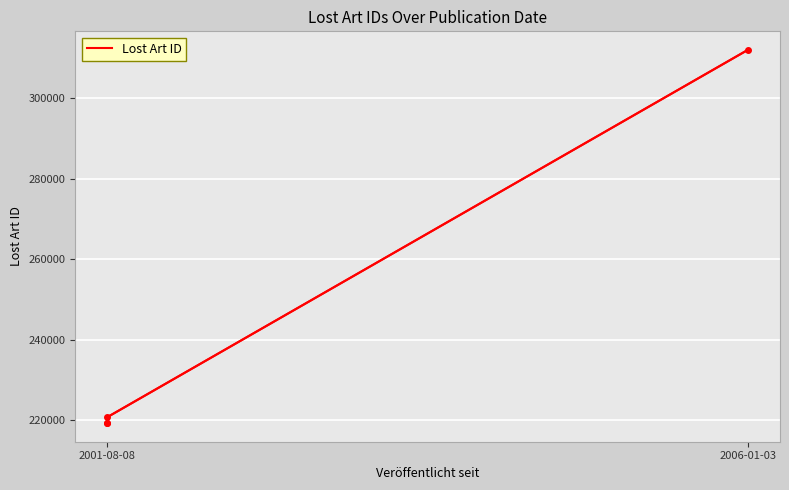

How many lines are shown in the chart?

1